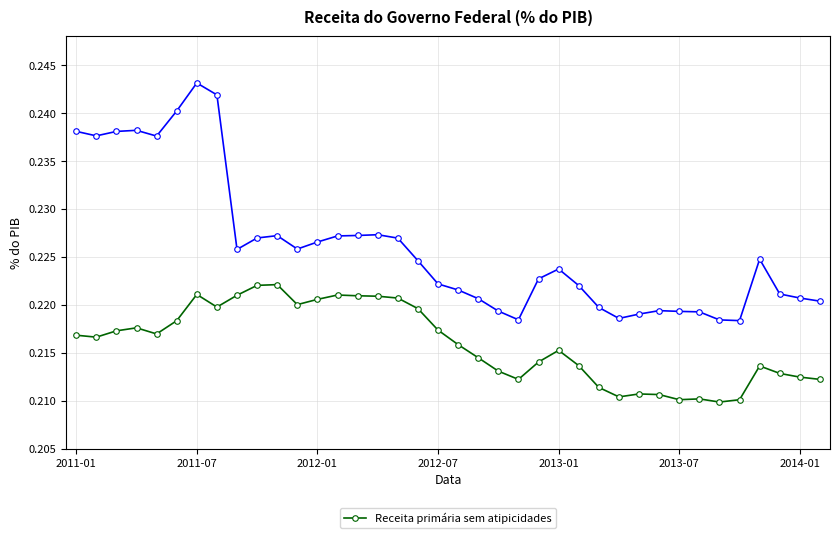

How many categories are shown in the chart?

38